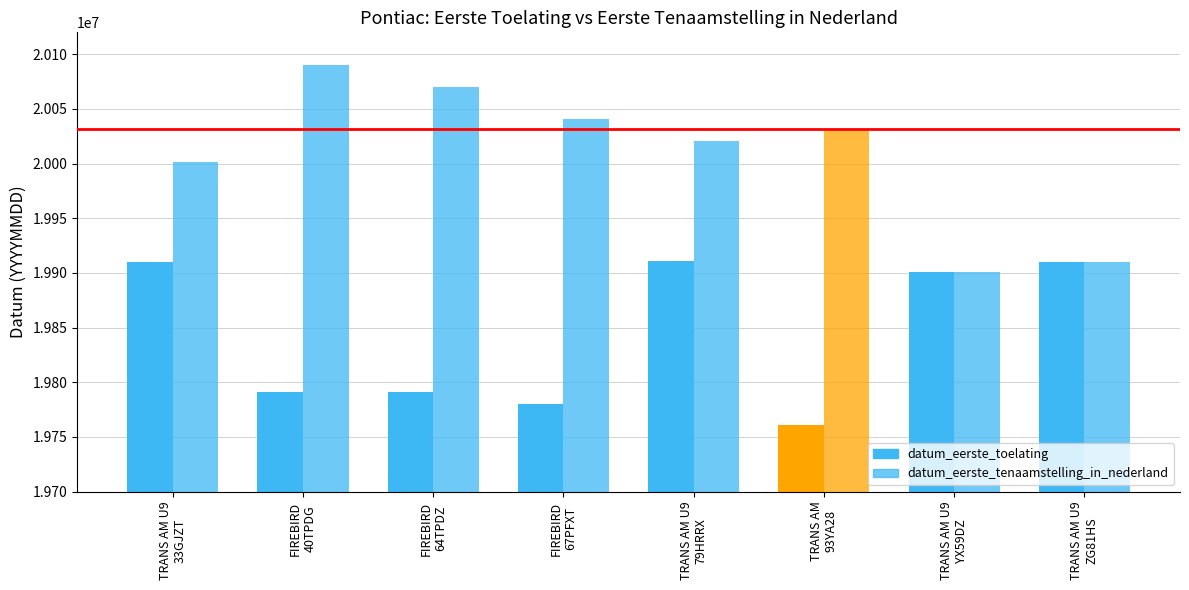

Are the bars horizontal?

No